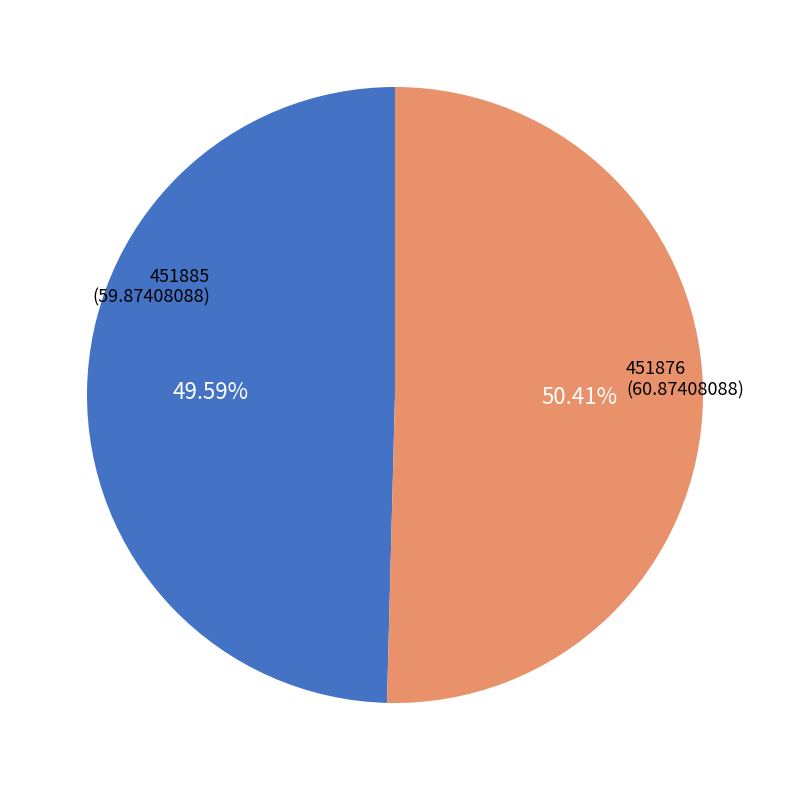

To the nearest percent, what is the difference between the largest and smallest slice percentages?

1%